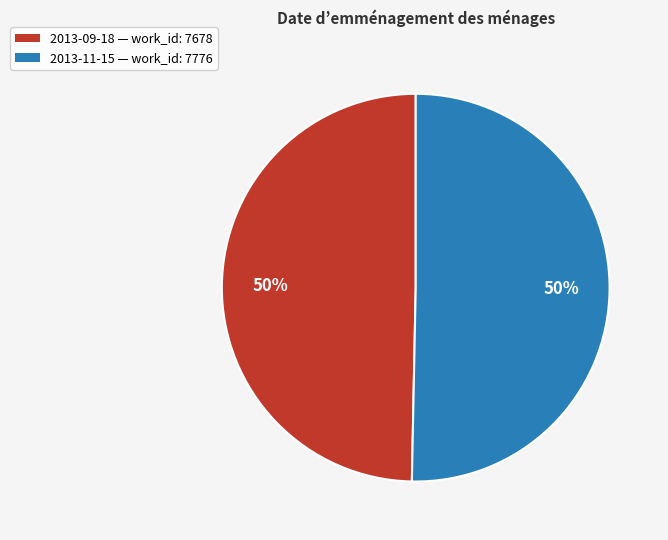

To the nearest percent, what is the combined percentage of 2013-11-15 — work_id: 7776 and 2013-09-18 — work_id: 7678?

100%